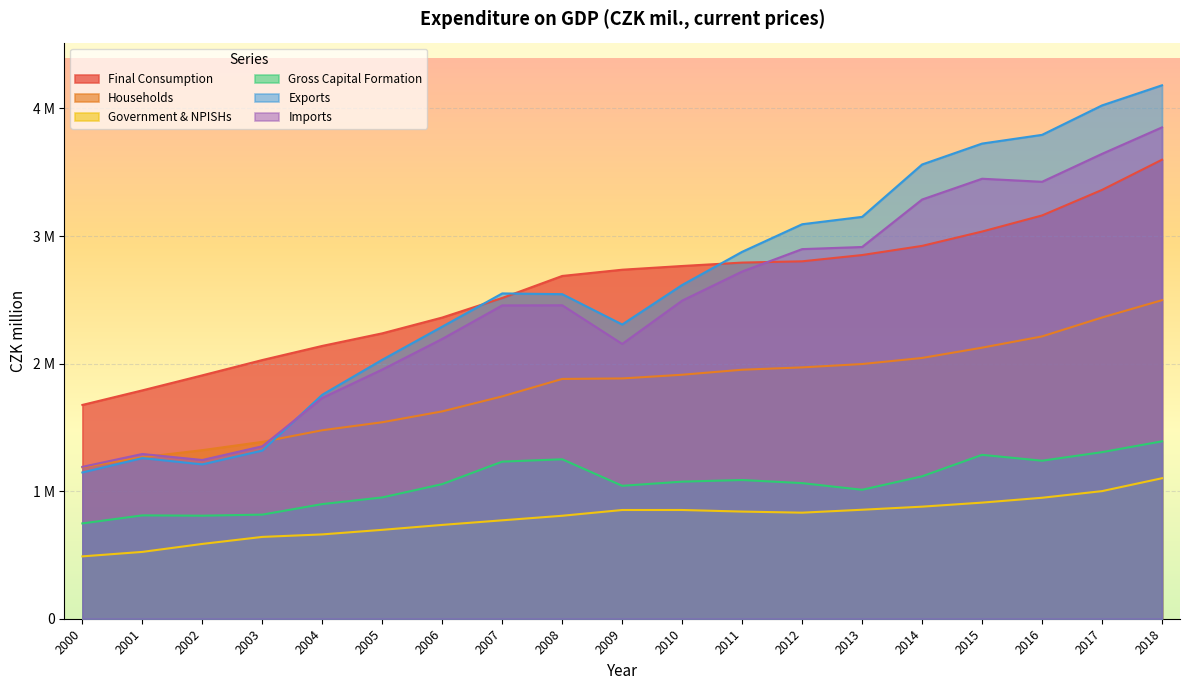

At which category is the sum across all series the highest?

2018